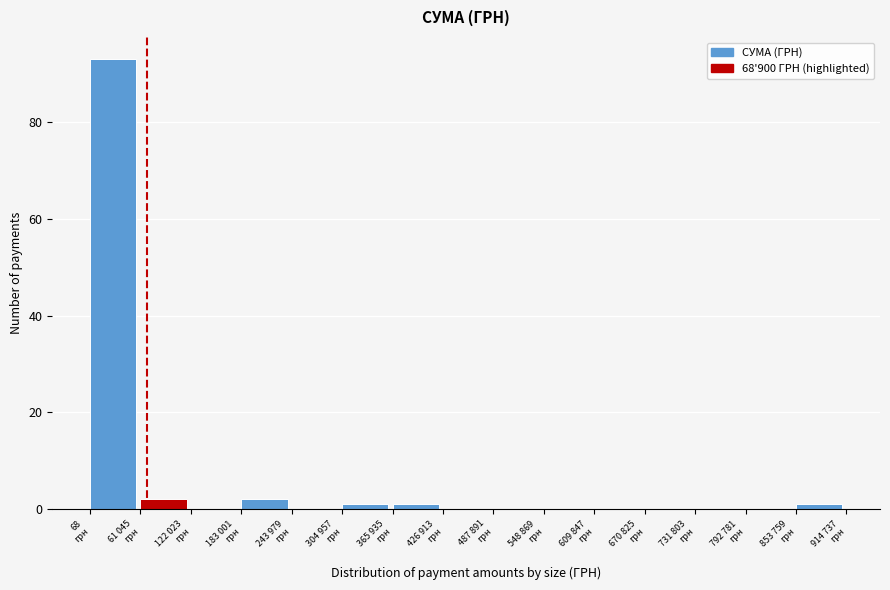

What is the sum of all values?

100